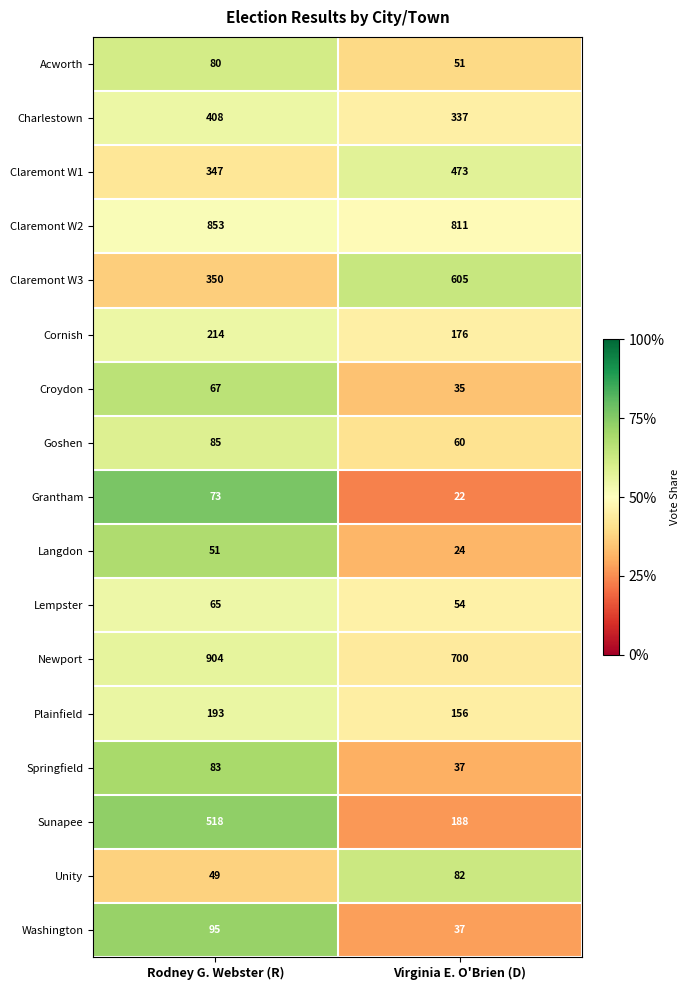

What is the sum of the Cornish values at Virginia E. O'Brien (D) and Rodney G. Webster (R)?

390